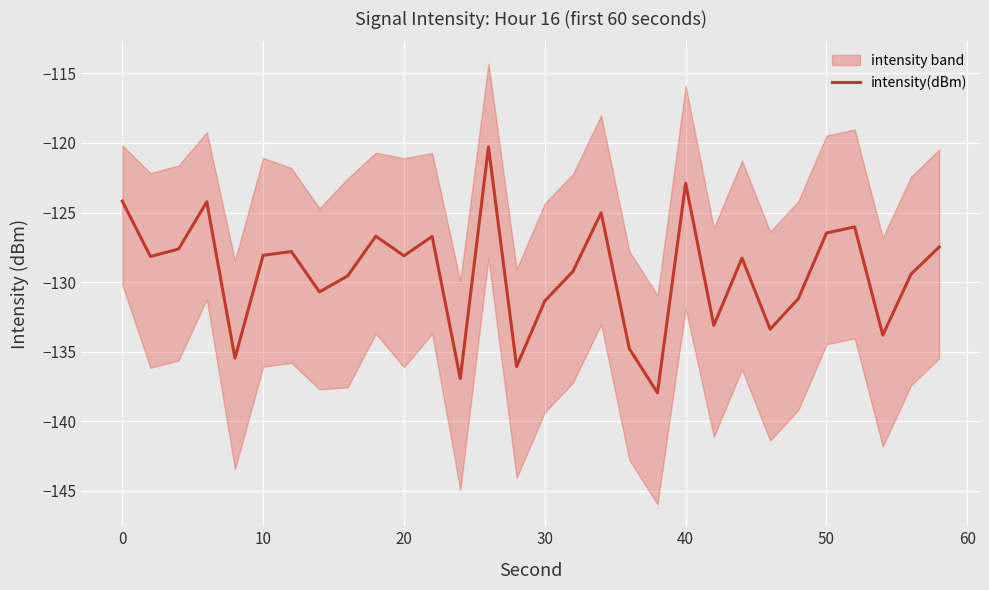

True or false: intensity(dBm) has a value of -128.1 at 20.

True